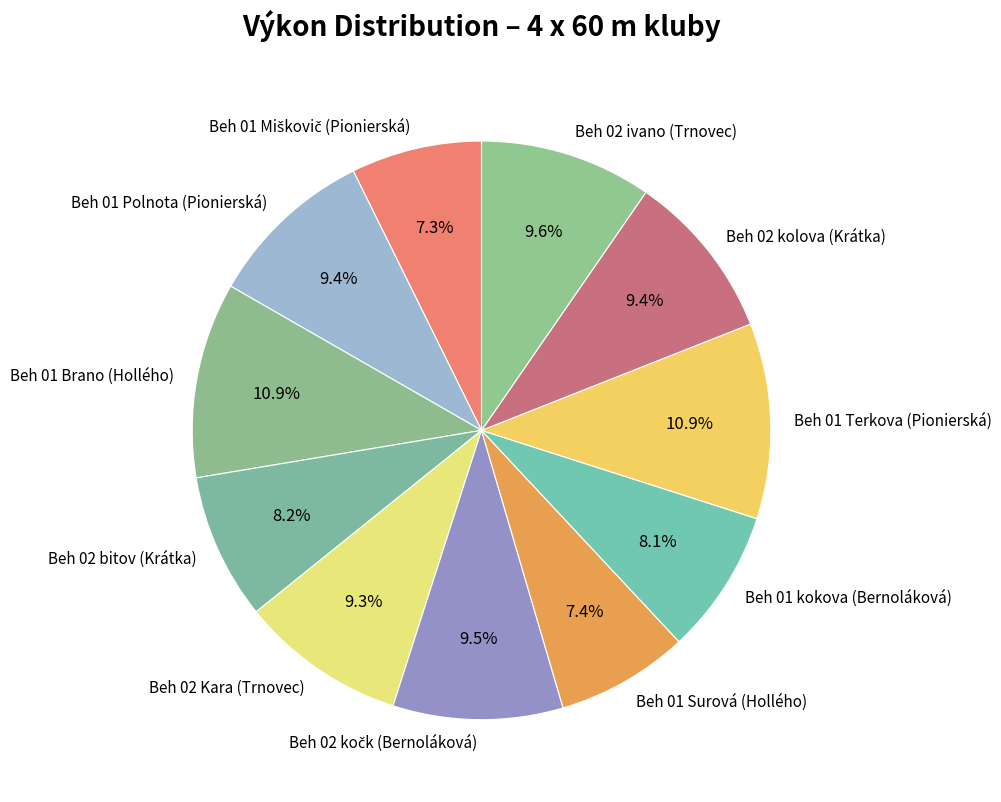

Is there a majority slice in this chart?

No